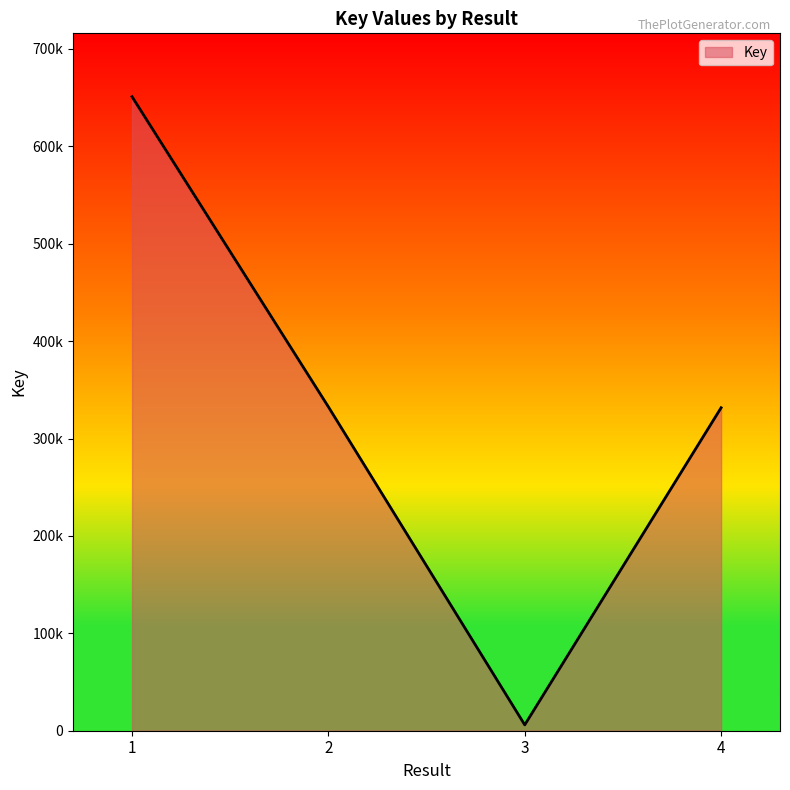

At which category does the data reach its first local valley?

3